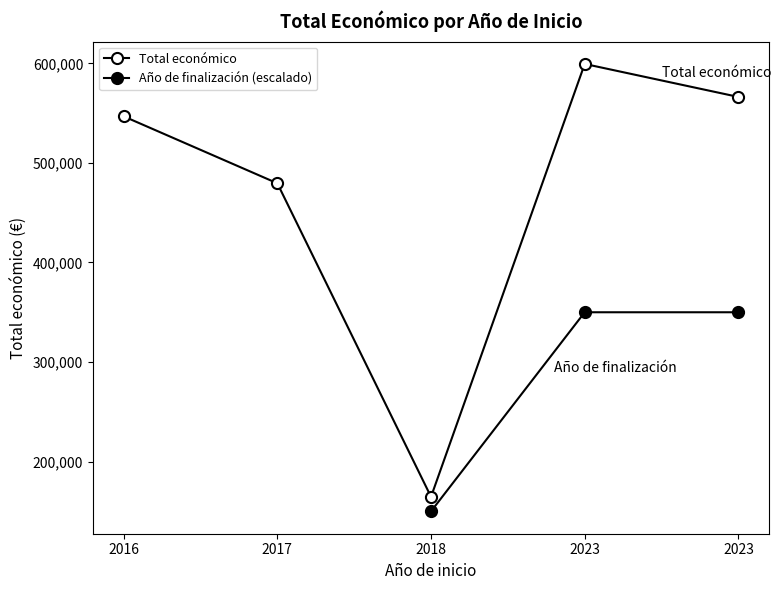

Rank the categories by Total económico value from highest to lowest.

2023, 2023, 2016, 2017, 2018